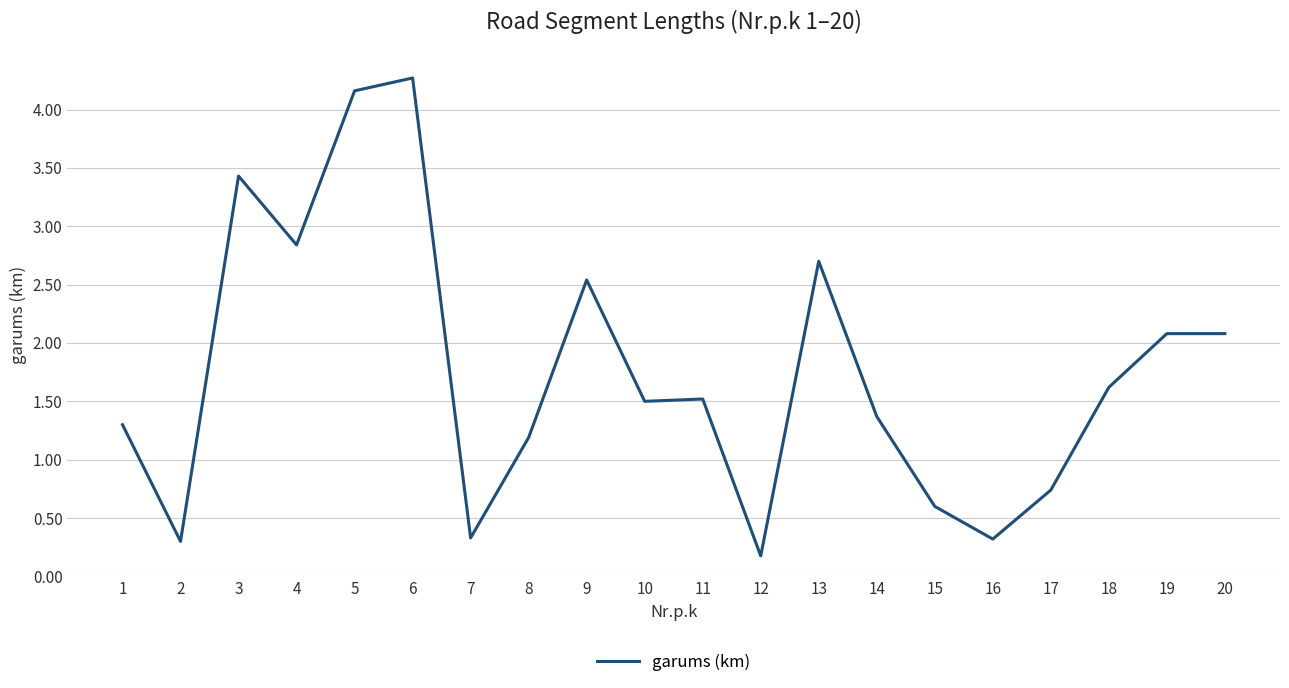

What is the difference between the maximum and minimum values?

4.1